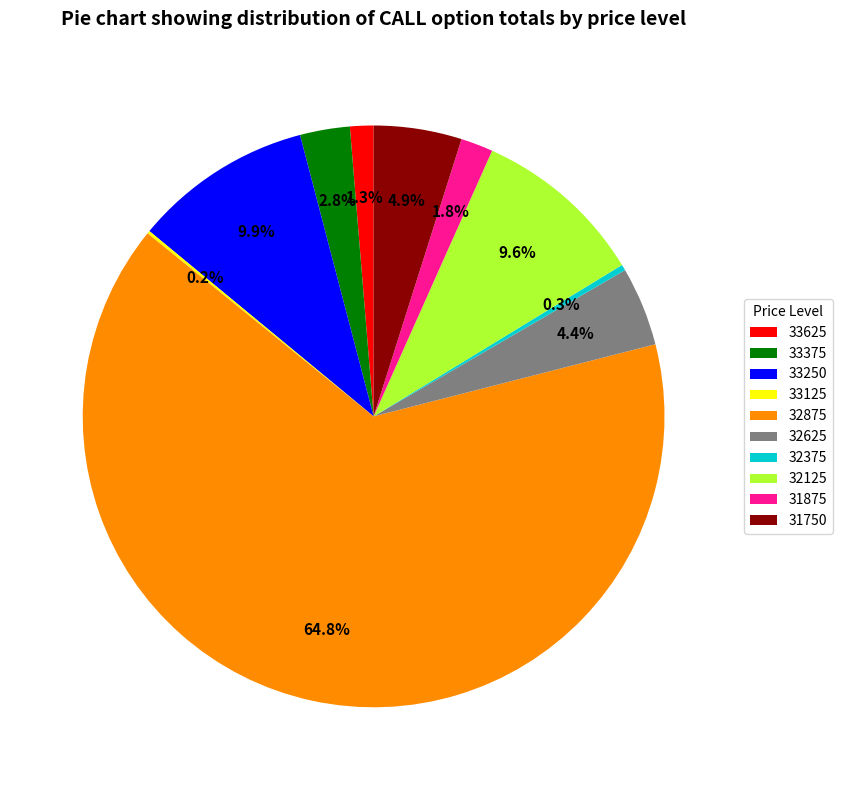

Do 33625 and 32875 together represent more than half of the pie?

Yes